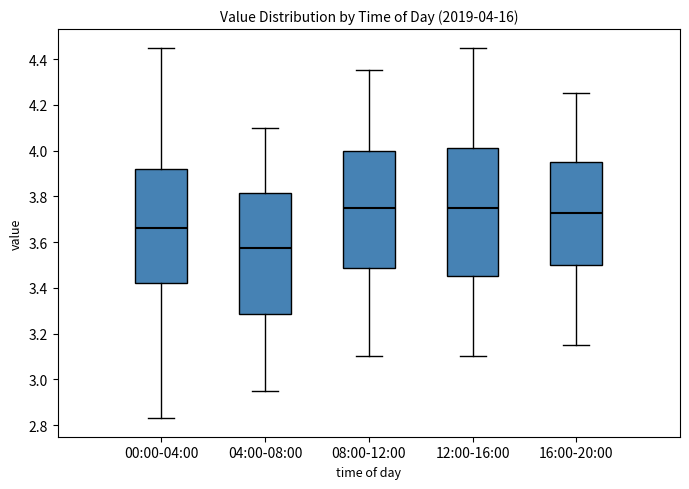

Which box is the tallest, from its lower edge to its upper edge?

12:00-16:00